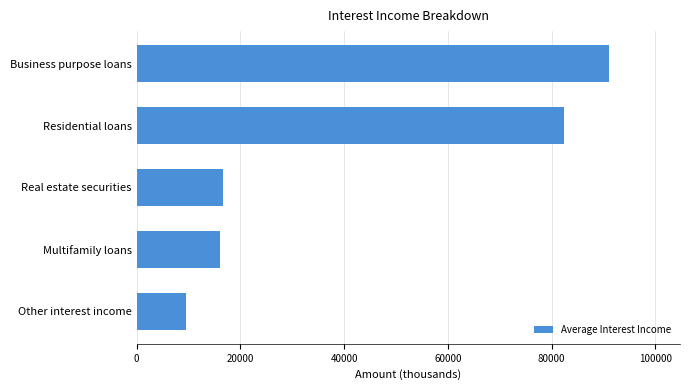

What is the smallest value displayed?

9608.8